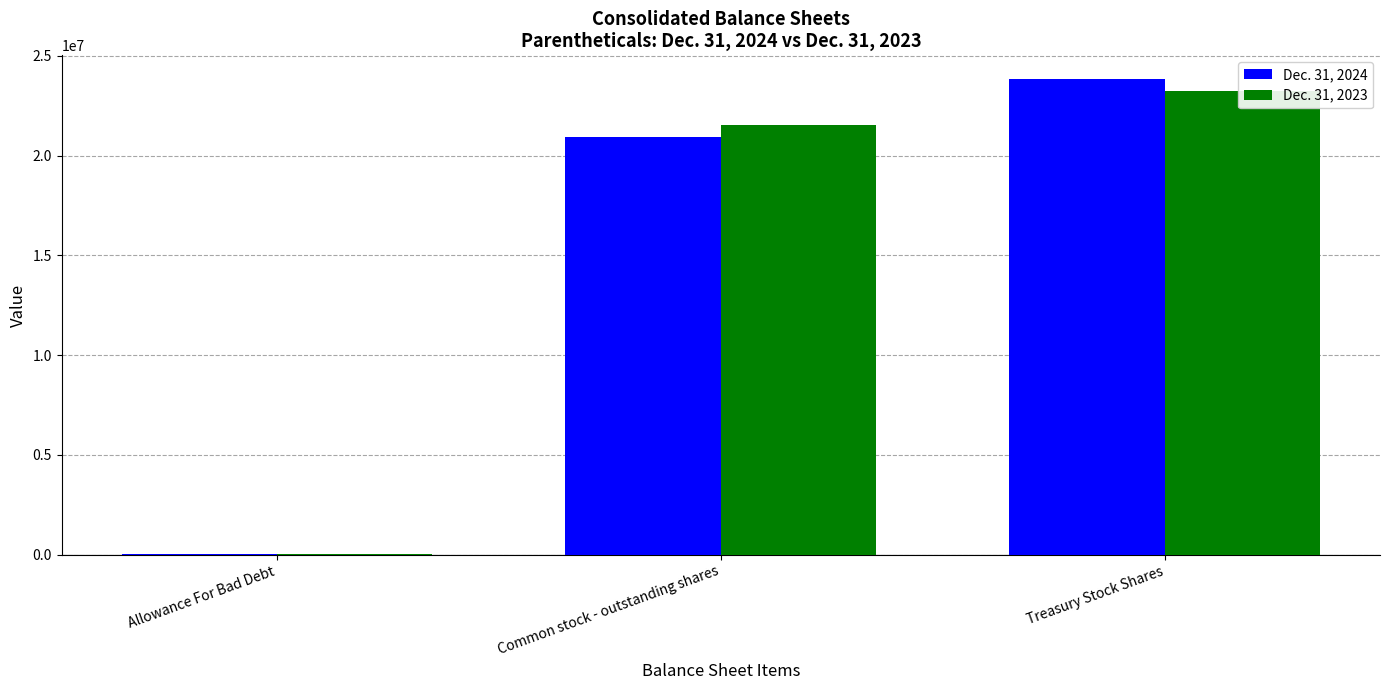

What is the sum of all Dec. 31, 2023 values?

44806114